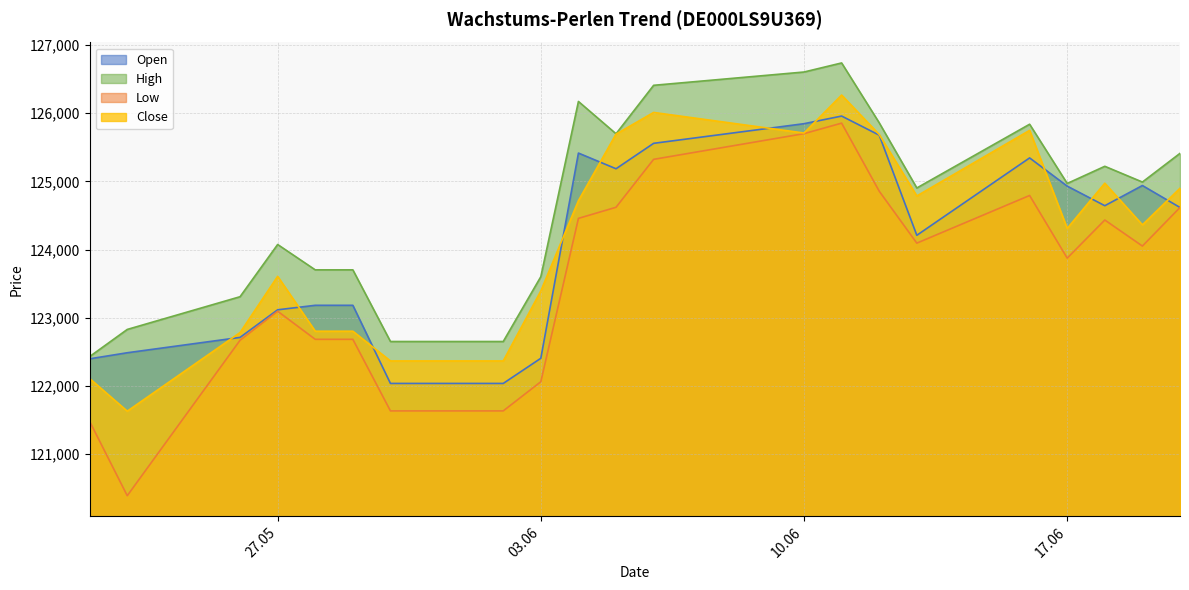

The Open series shows 179913 at 19.06.2025. True or false?

False